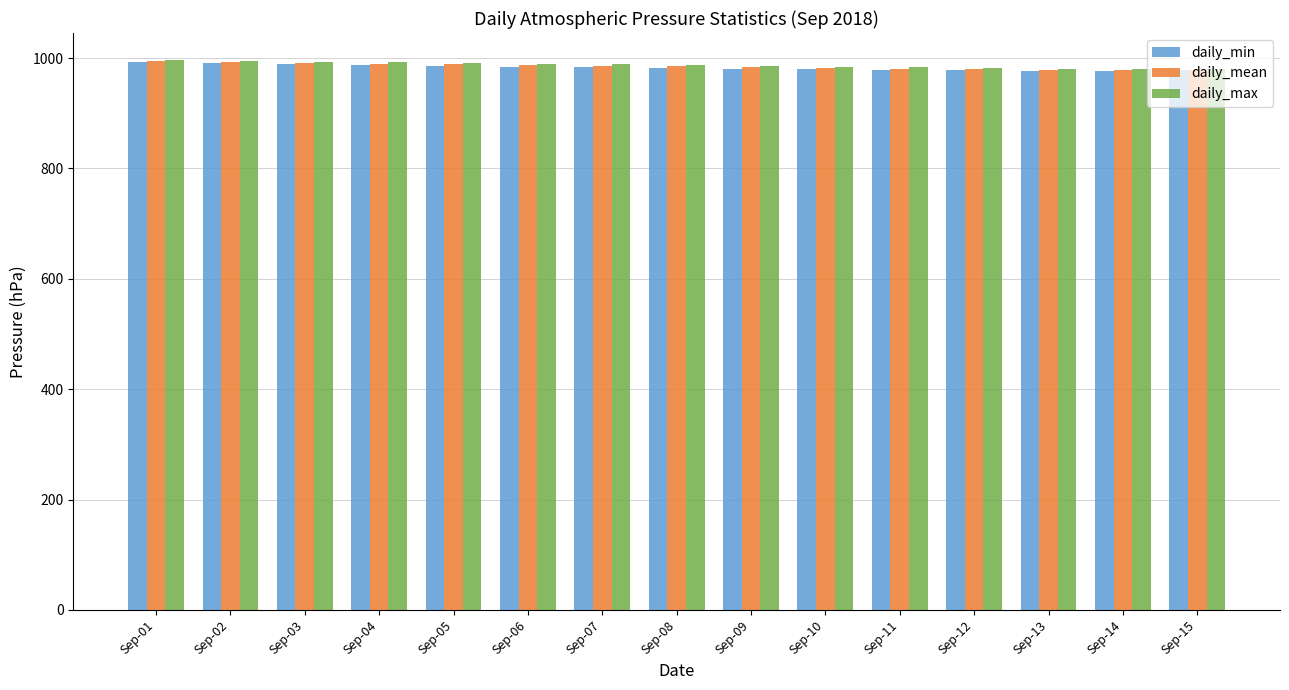

What is the highest value of the daily_mean series?

993.9